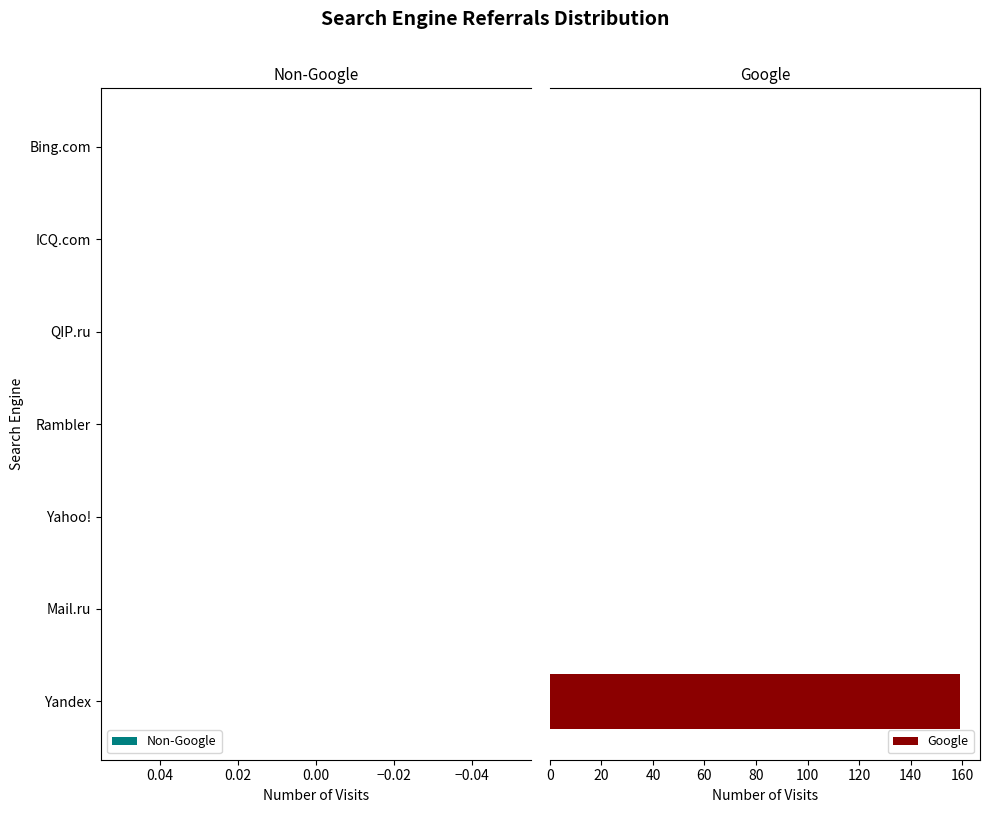

What is the sum of all values?

159